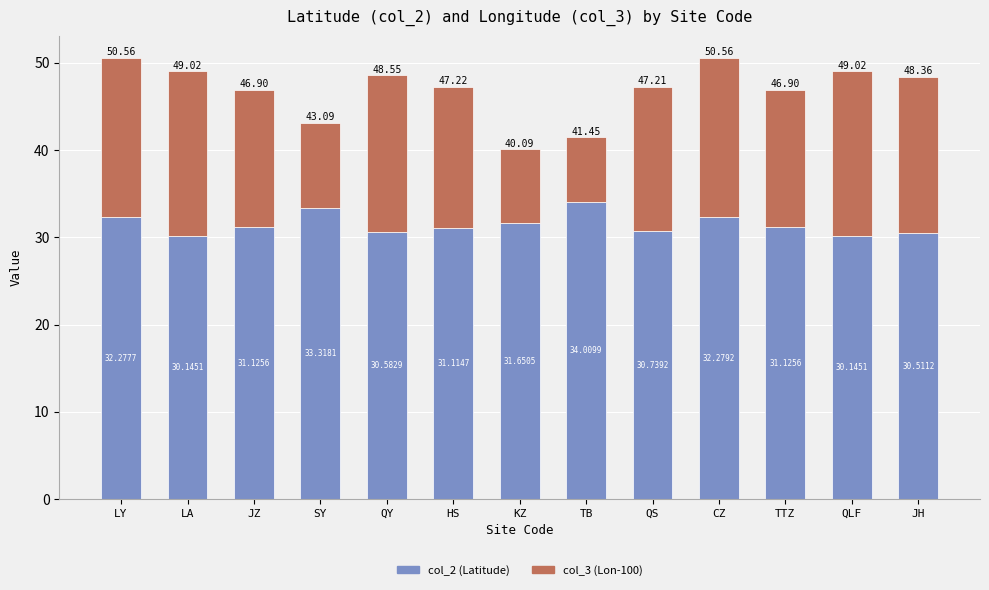

Which category has the highest value in the col_2 (Latitude) series?

TB